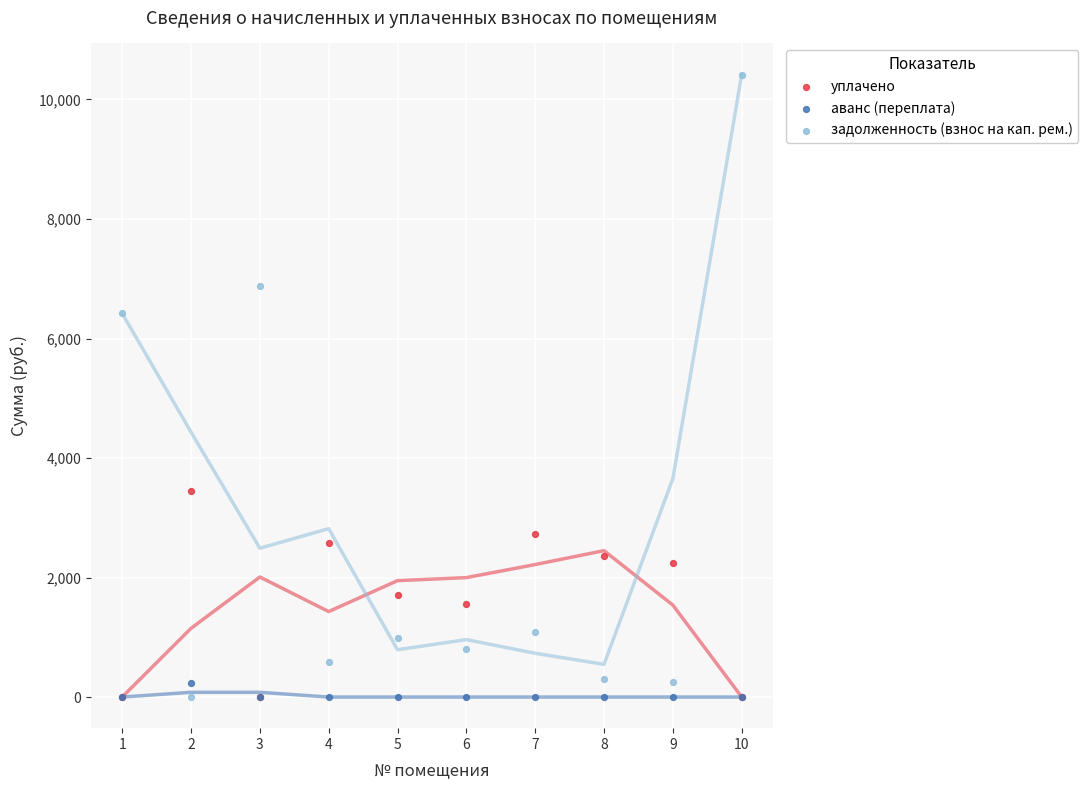

Across all series, what Y value is closest to 5208?

6421.0